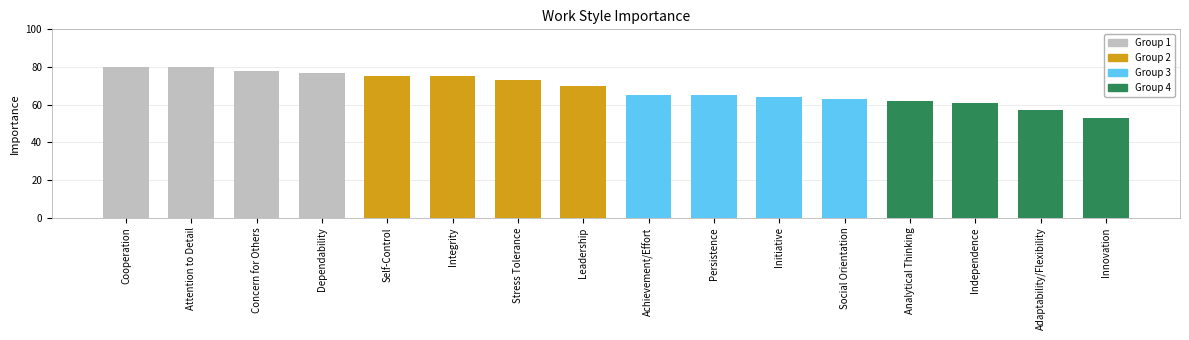

What value does the data have at Cooperation?

80